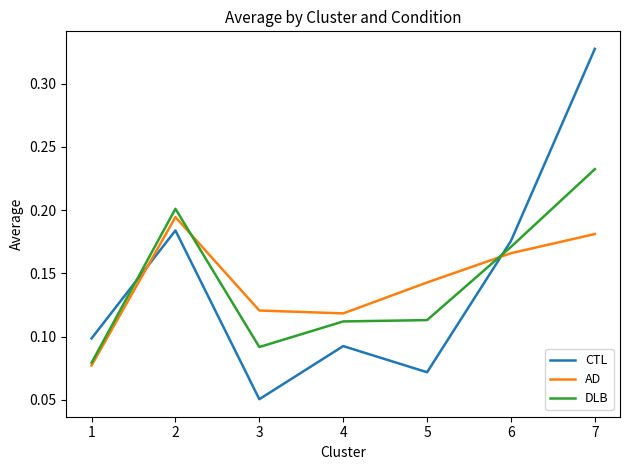

At which label is CTL closest to 0?

3